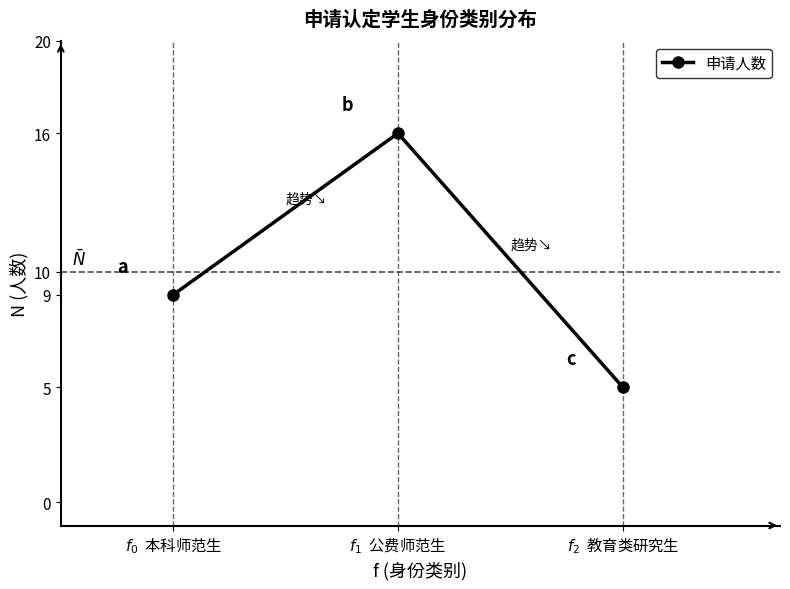

Rank the categories by value from highest to lowest.

$f_1$  公费师范生, $f_0$  本科师范生, $f_2$  教育类研究生